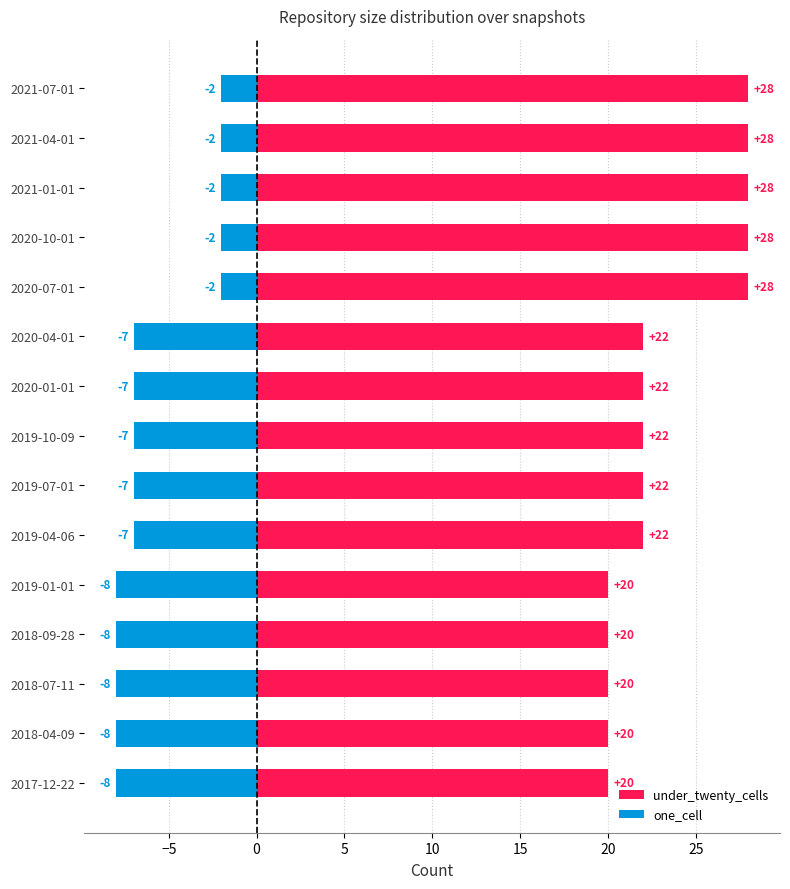

Rank the series at 2020-07-01 from highest to lowest value.

under_twenty_cells, one_cell